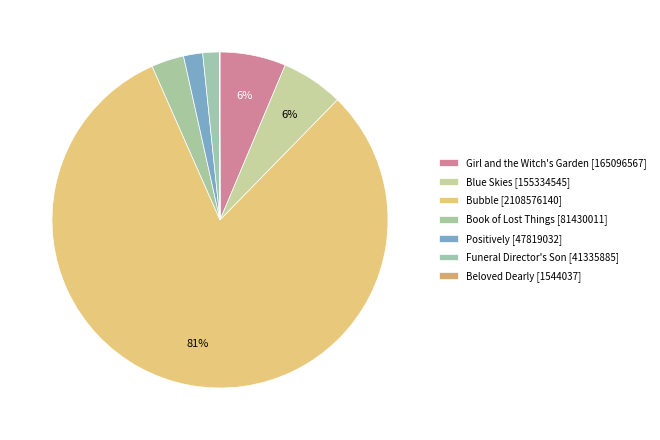

Rank the categories by value from highest to lowest.

Bubble, Girl and the Witch's Garden, Blue Skies, Book of Lost Things, Positively, Funeral Director's Son, Beloved Dearly